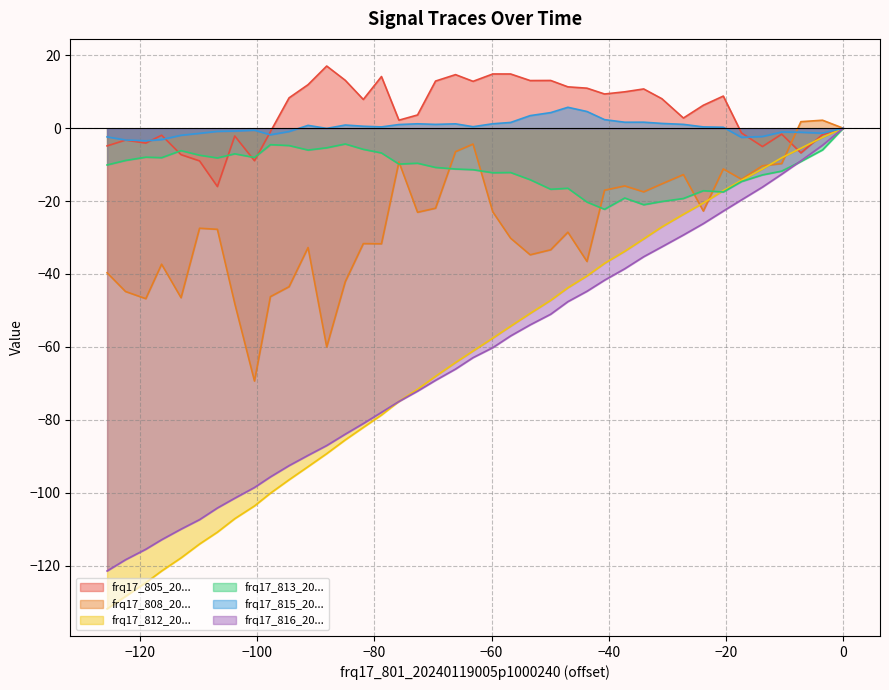

What are all the series names shown in the legend?

frq17_805_20240119005p1000301, frq17_808_20240119005p1000201, frq17_812_20240119005p1000002, frq17_813_20240119005p1000145, frq17_815_20240119005p1000052, frq17_816_20240119005p1000143